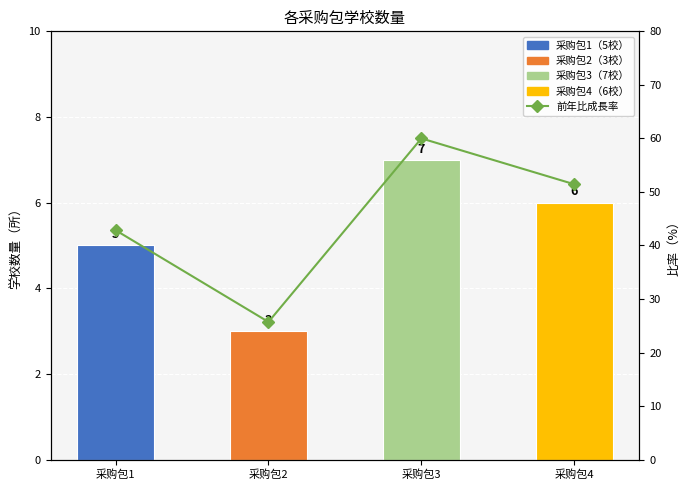

At which category is the sum across all series the highest?

采购包3